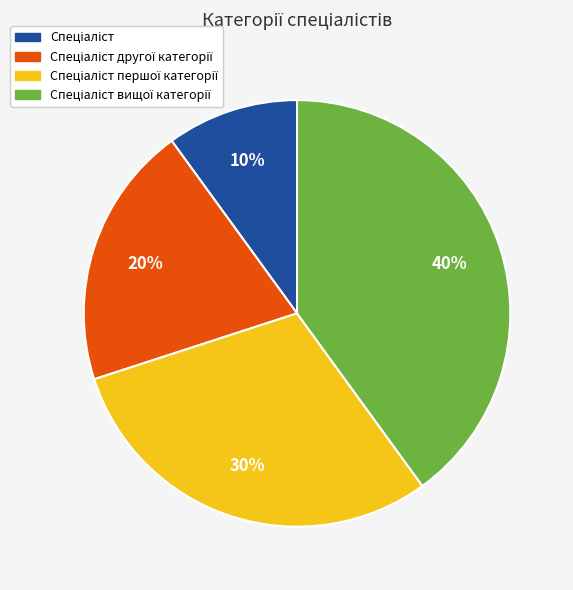

Does any single category account for the majority?

No